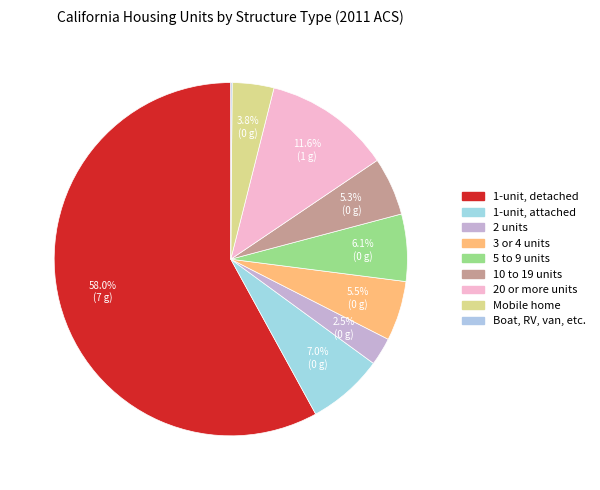

To the nearest percent, what percentage of the pie is 20 or more units?

12%